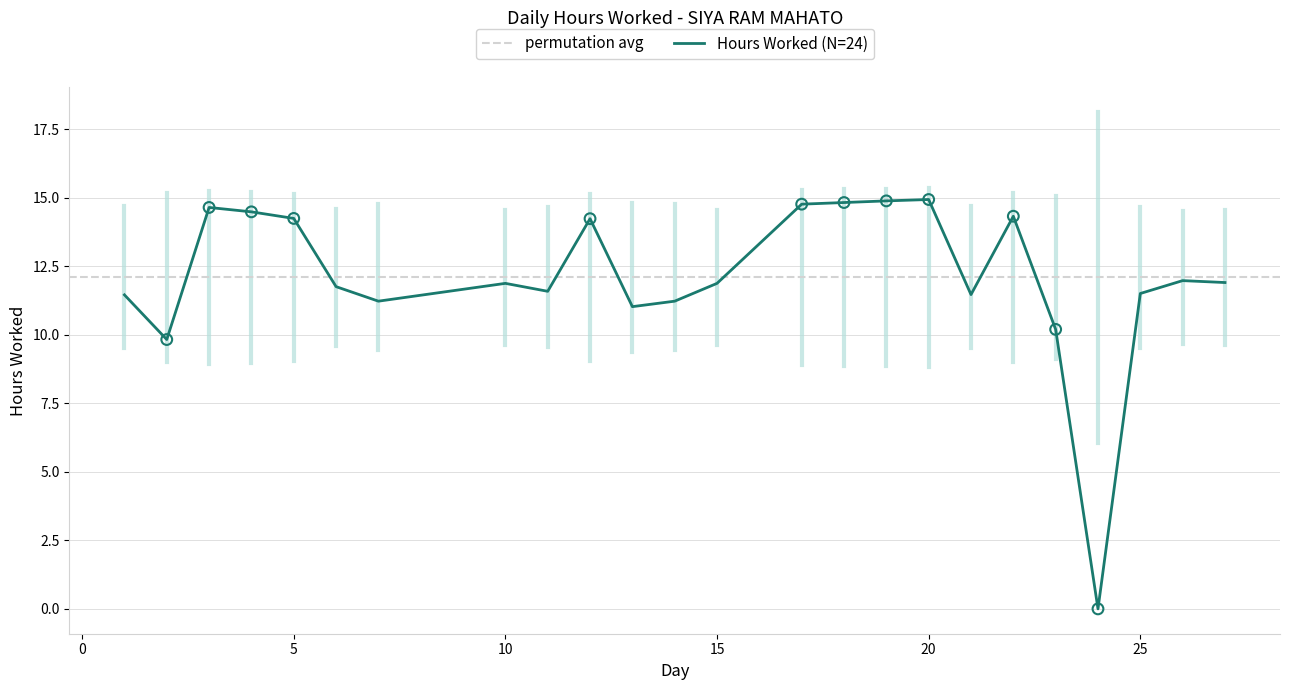

What is the ratio of the value at 25 to the value at 22?

0.8